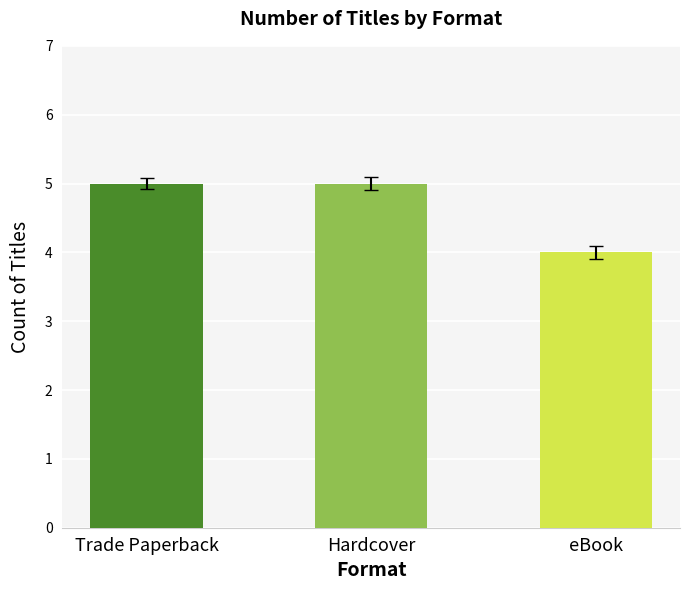

Are the bars horizontal?

No